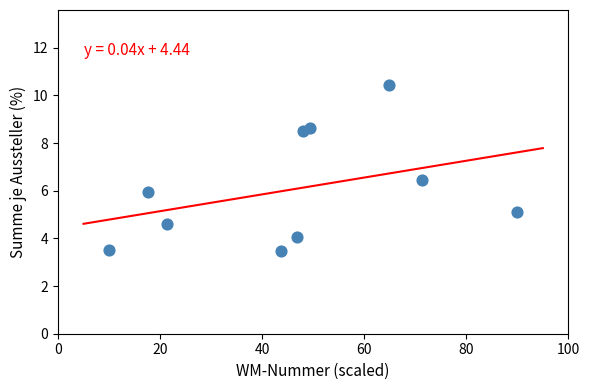

What is the range of X values (max minus min)?

80.0